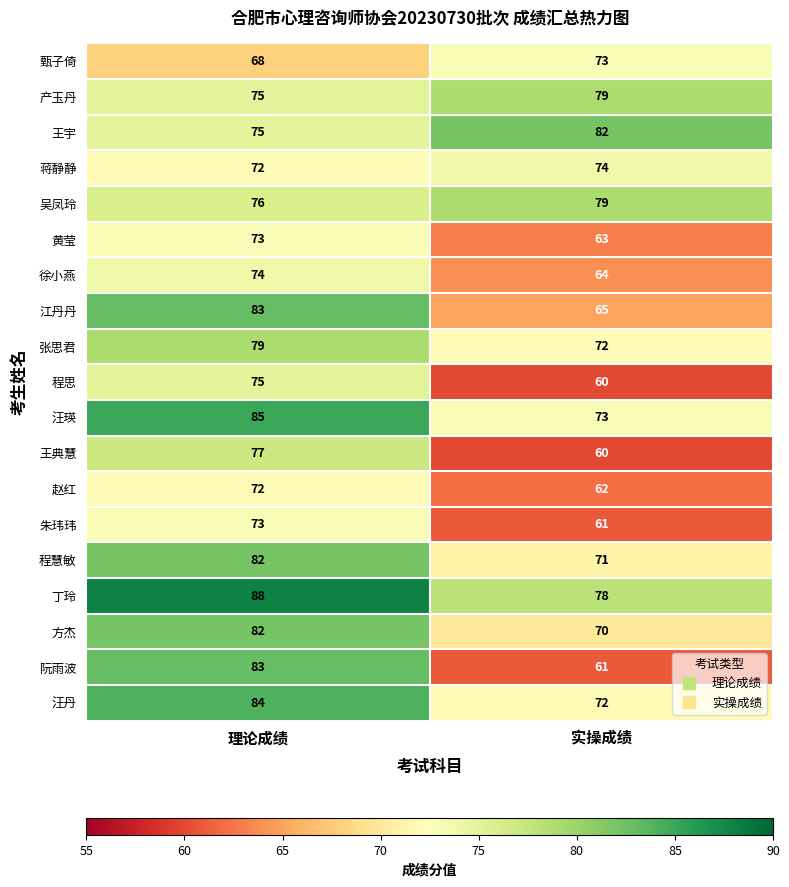

Rank the categories by 丁玲 value from highest to lowest.

理论成绩, 实操成绩